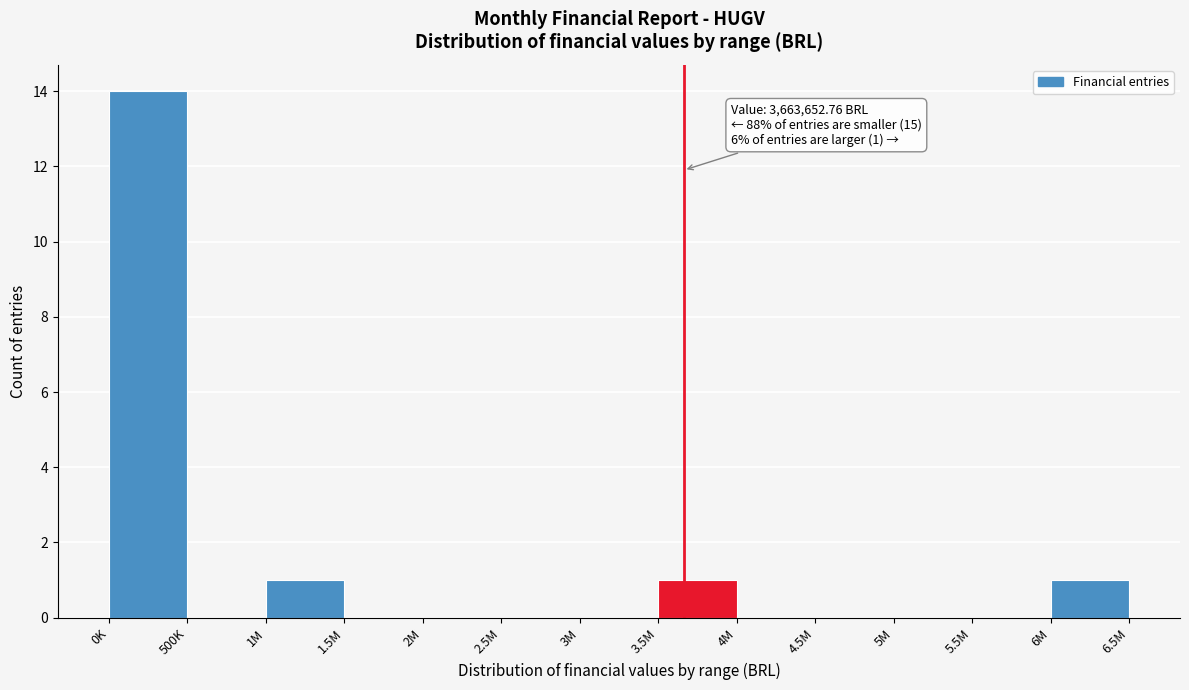

Reading left to right, list all the values displayed in this chart.

0K=14	500K=0	1M=1	1.5M=0	2M=0	2.5M=0	3M=0	3.5M=1	4M=0	4.5M=0	5M=0	5.5M=0	6M=1